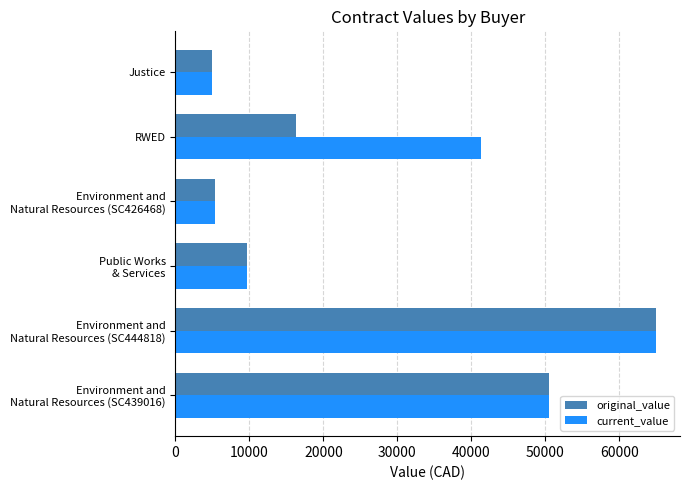

Which series has the largest total across all categories?

current_value